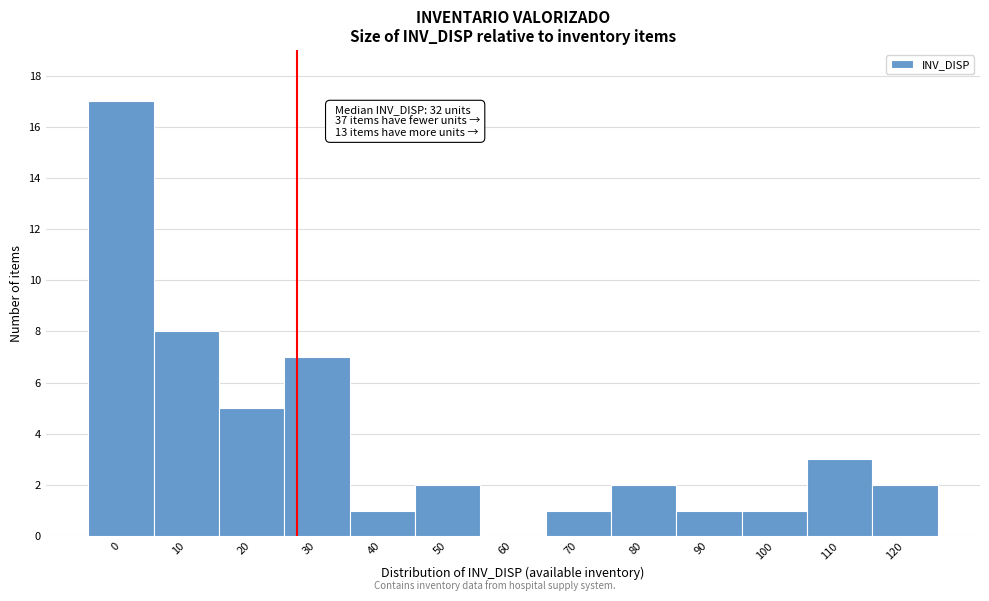

Reading right to left, extract all data points from this chart.

120=2	110=3	100=1	90=1	80=2	70=1	60=0	50=2	40=1	30=7	20=5	10=8	0=17